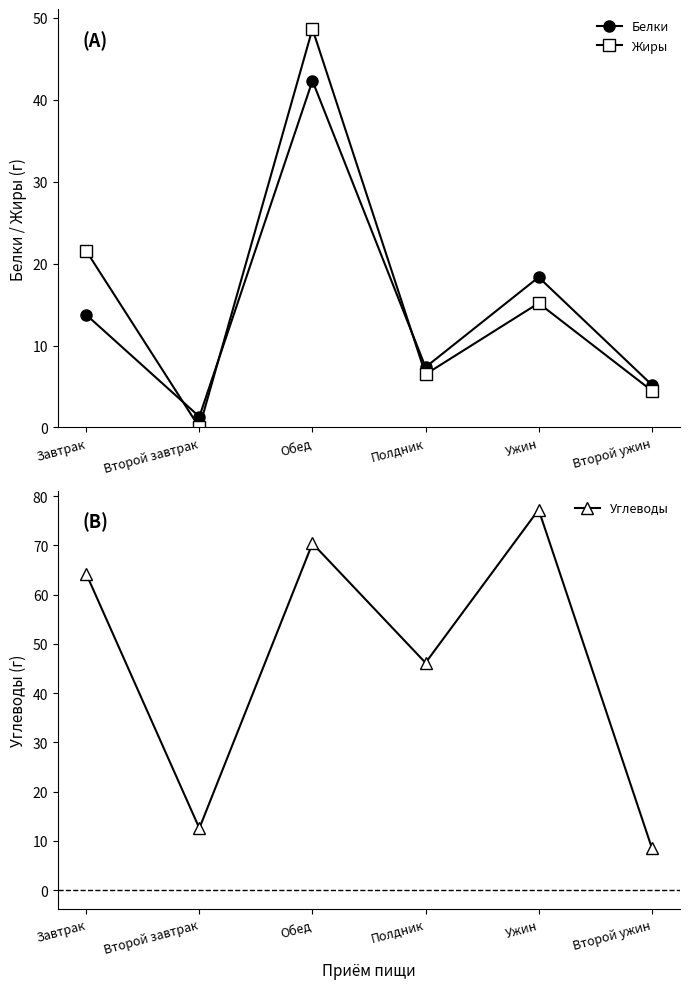

At Второй завтрак, list the series in order from largest to smallest.

Углеводы, Белки, Жиры